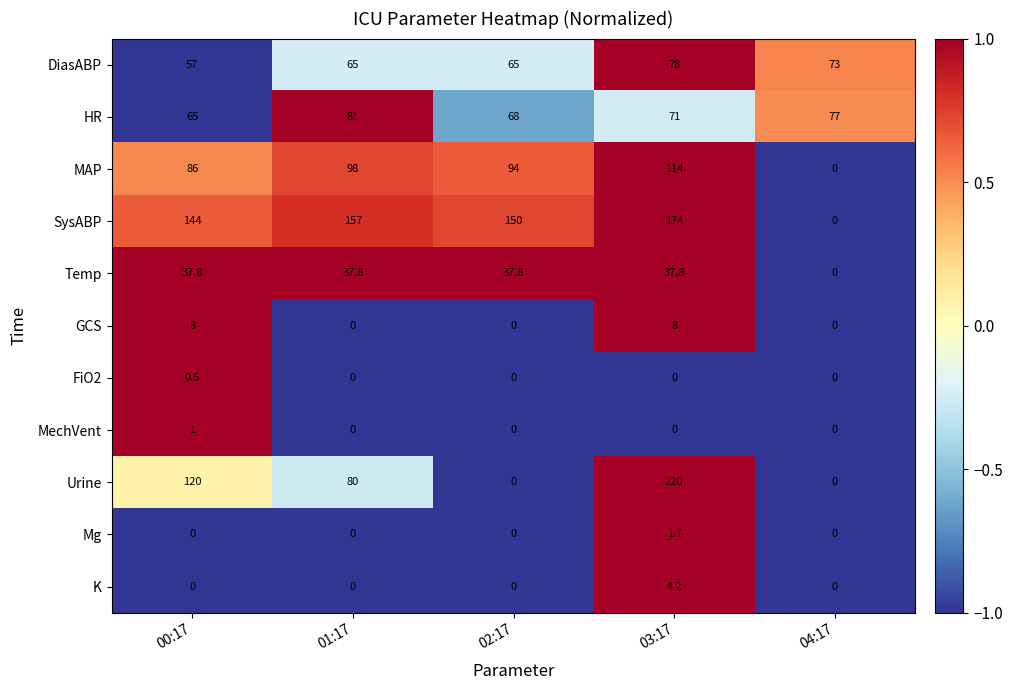

At which category is the sum across all series the highest?

03:17